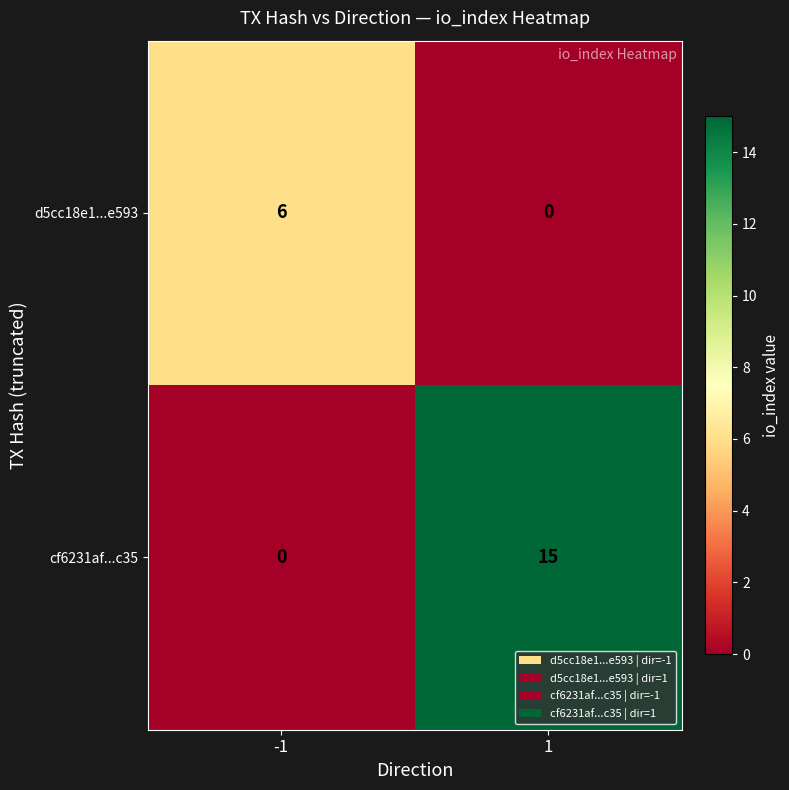

What is the sum of the d5cc18e1...e593 values at -1 and 1?

6